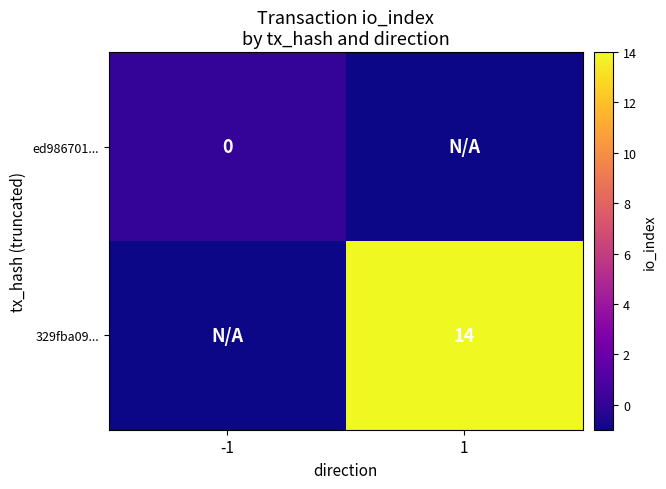

Which series has the widest spread of values?

329fba09...